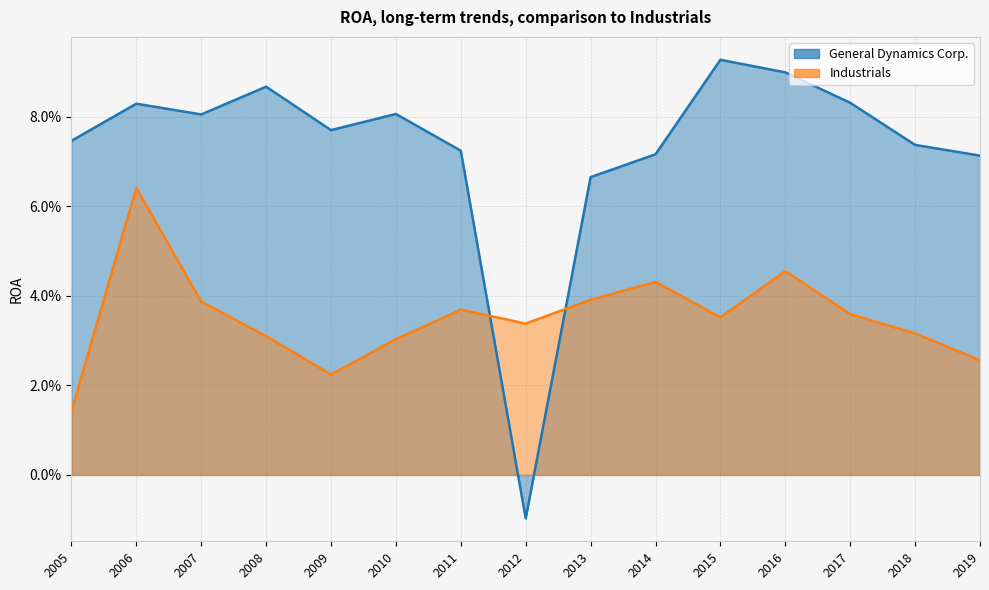

What are all the series names shown in the legend?

General Dynamics Corp., Industrials